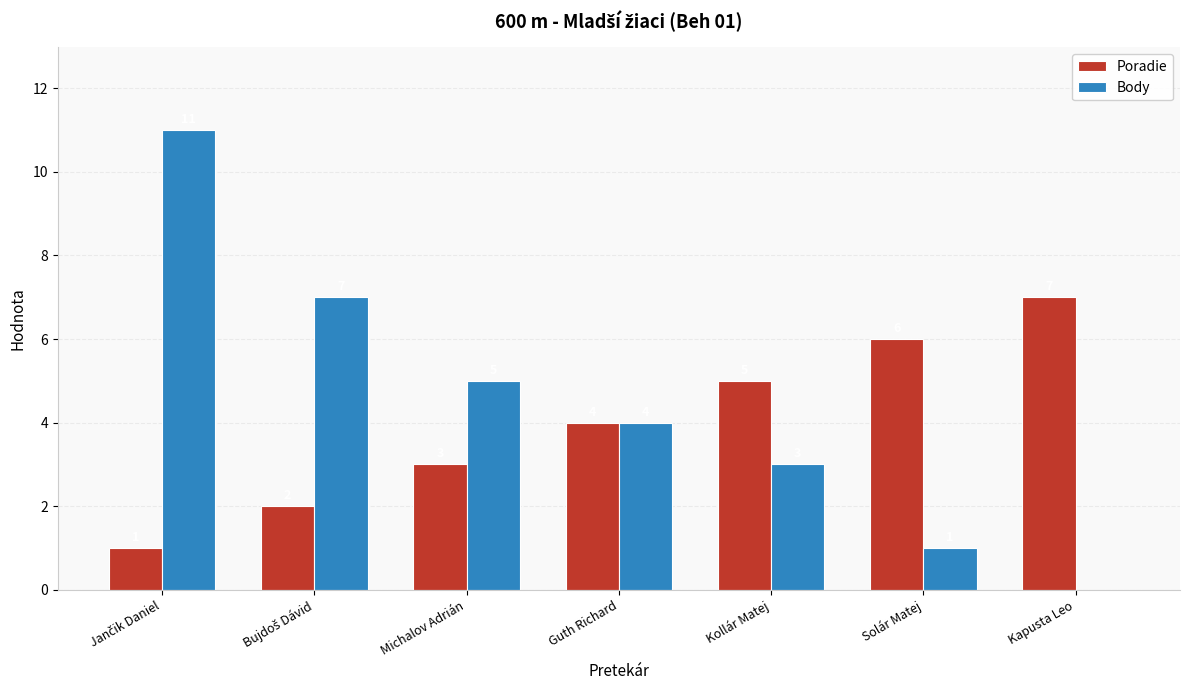

How many categories are shown in the chart?

7